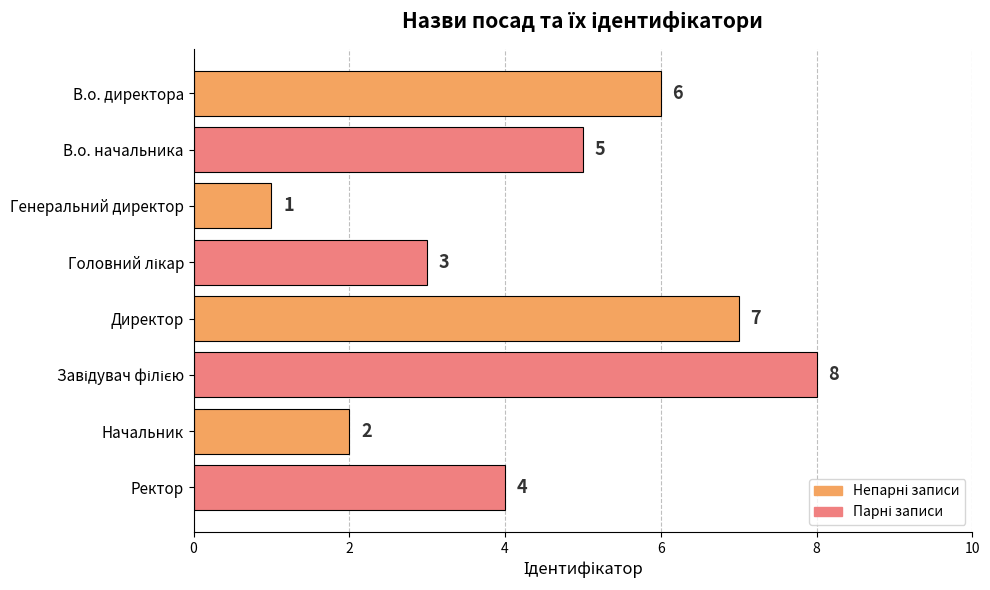

The value at В.о. начальника is 5. True or false?

True